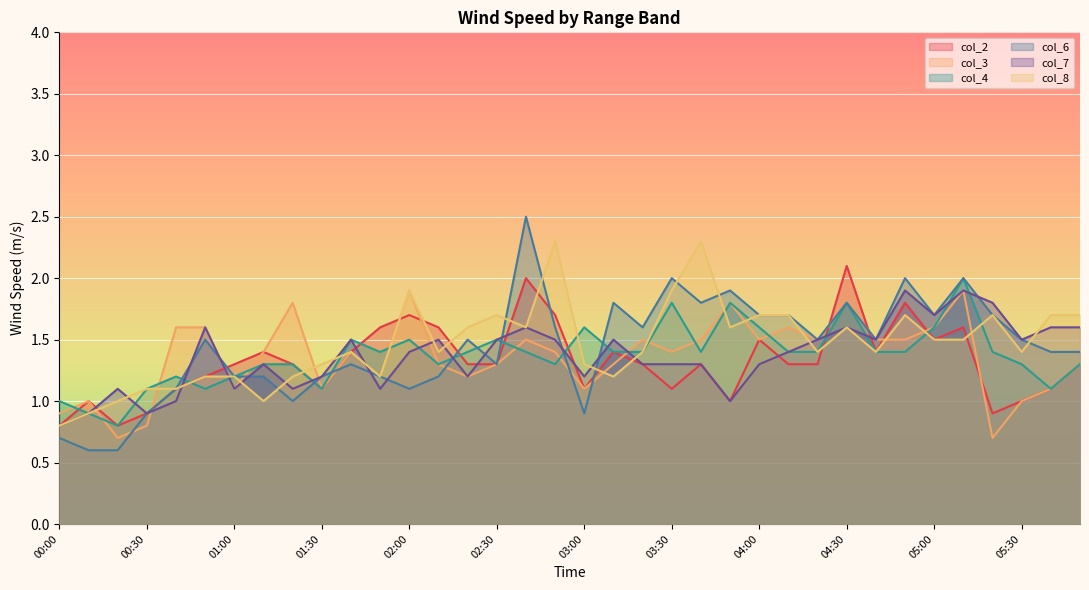

Where is the first local maximum for col_7?

00:20